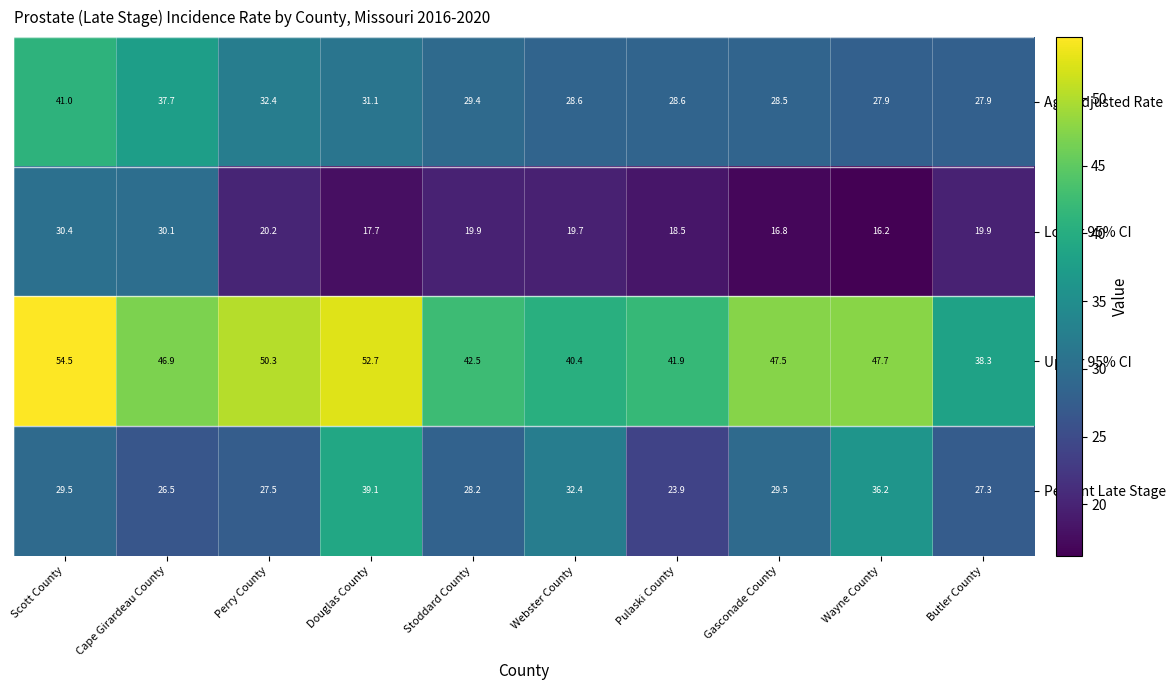

The value of Percent Late Stage at Cape Girardeau County is 6.3. True or false?

False